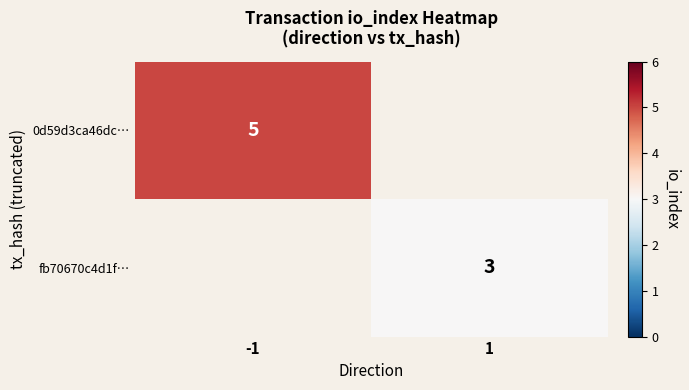

Is it true that 0d59d3ca46dc… equals 5 at -1?

True